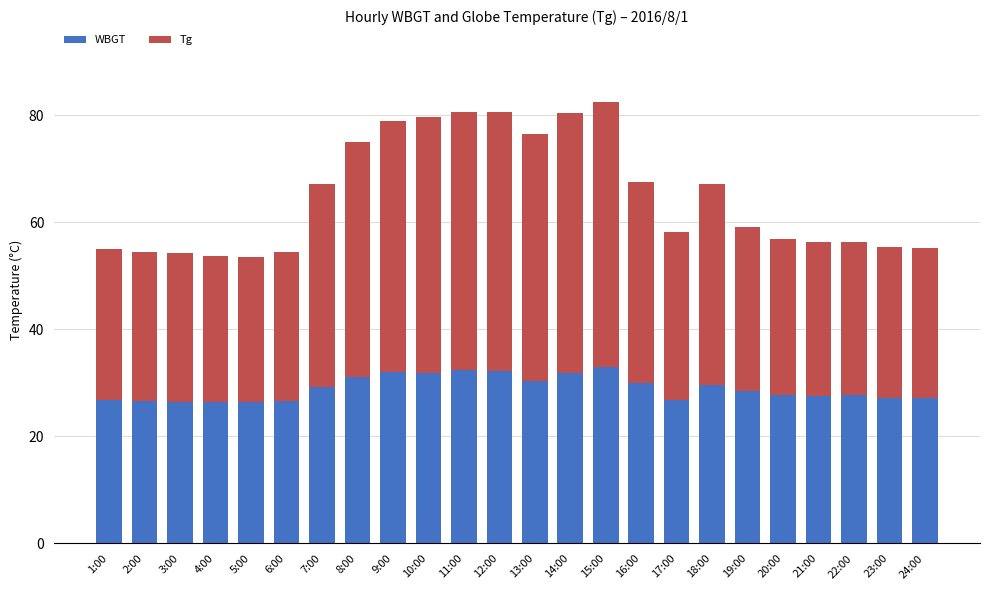

Read the WBGT value at 13:00.

30.4